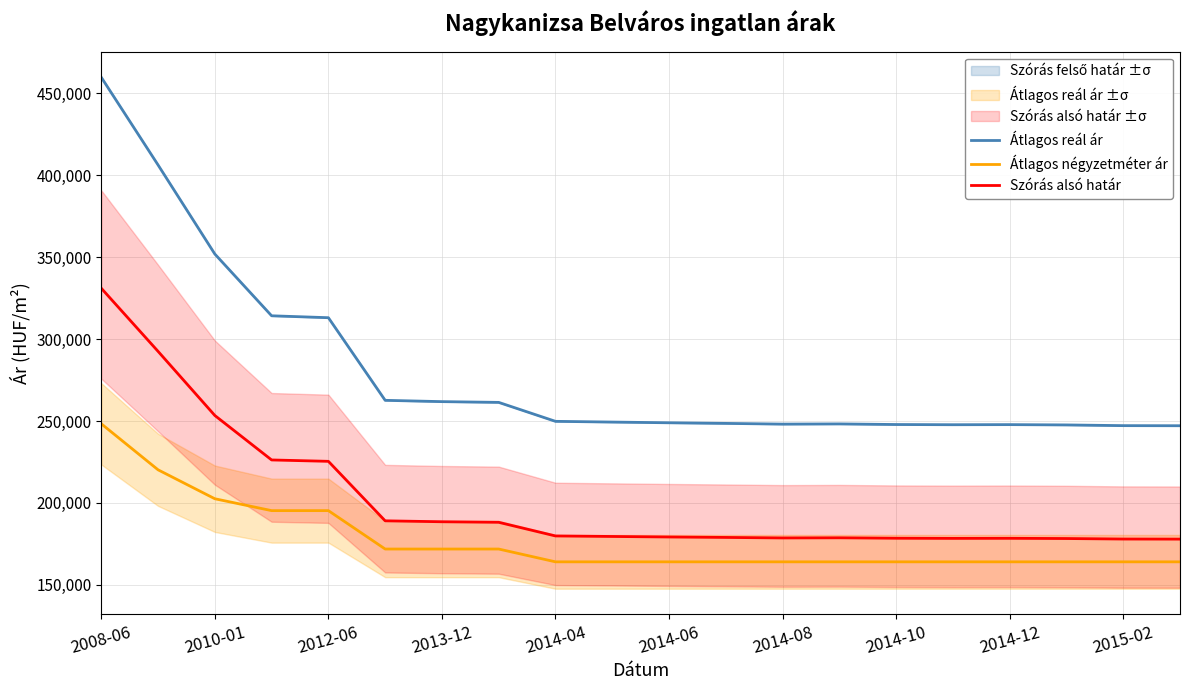

Reading left to right, list all the values displayed in this chart.

Átlagos reál ár: 459742.0	406254.0	351907.0	314220.0	313050.0	262629.0	261832.0	261370.0	249804.0	249363.0	248923.0	248548.0	248111.0	248235.0	247862.0	247738.0	247800.0	247614.0	247180.0	247118.0
Átlagos négyzetméter ár: 248299.0	220220.0	202558.0	195312.0	195312.0	171875.0	171875.0	171875.0	164062.0	164062.0	164062.0	164062.0	164062.0	164062.0	164062.0	164062.0	164062.0	164062.0	164062.0	164062.0
Szórás alsó határ: 331014.2	292502.9	253373.0	226238.4	225396.0	189092.9	188519.0	188186.4	179858.9	179541.4	179224.6	178954.6	178639.9	178729.2	178460.6	178371.4	178416.0	178282.1	177969.6	177925.0